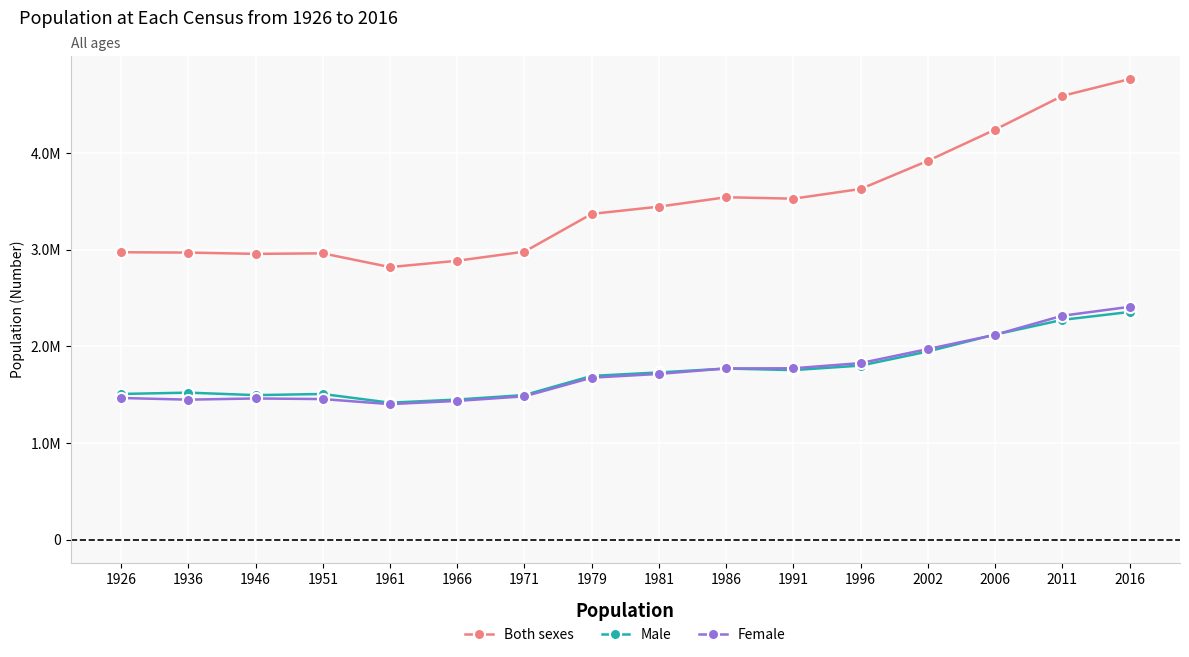

Reading right to left, list all the values displayed in this chart.

Both sexes: 4761865	4588252	4239848	3917203	3626087	3525719	3540643	3443405	3368217	2978248	2884002	2818341	2960593	2955107	2968420	2971992
Male: 2354428	2272699	2121171	1946164	1800232	1753418	1769690	1729354	1693272	1495760	1449032	1416549	1506597	1494877	1520454	1506889
Female: 2407437	2315553	2118677	1971039	1825855	1772301	1770953	1714051	1674945	1482488	1434970	1401792	1453996	1460230	1447966	1465103